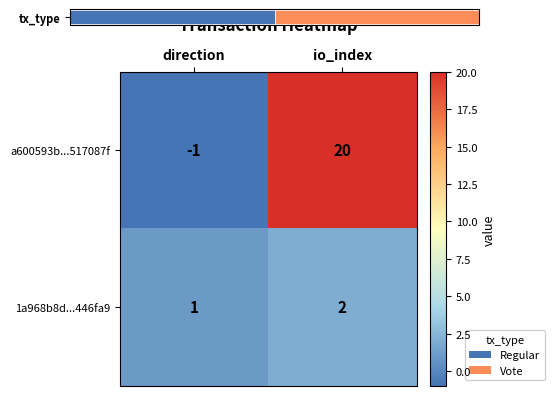

How many 1a968b8d...446fa9 values are between 1 and 2?

2